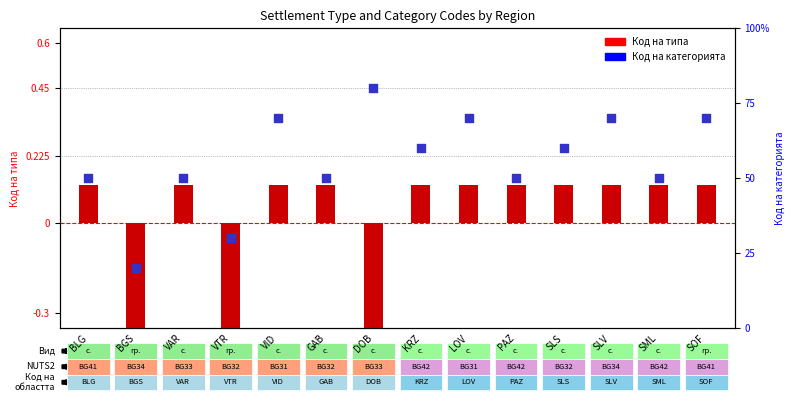

At which category is the sum across all series the highest?

DOB